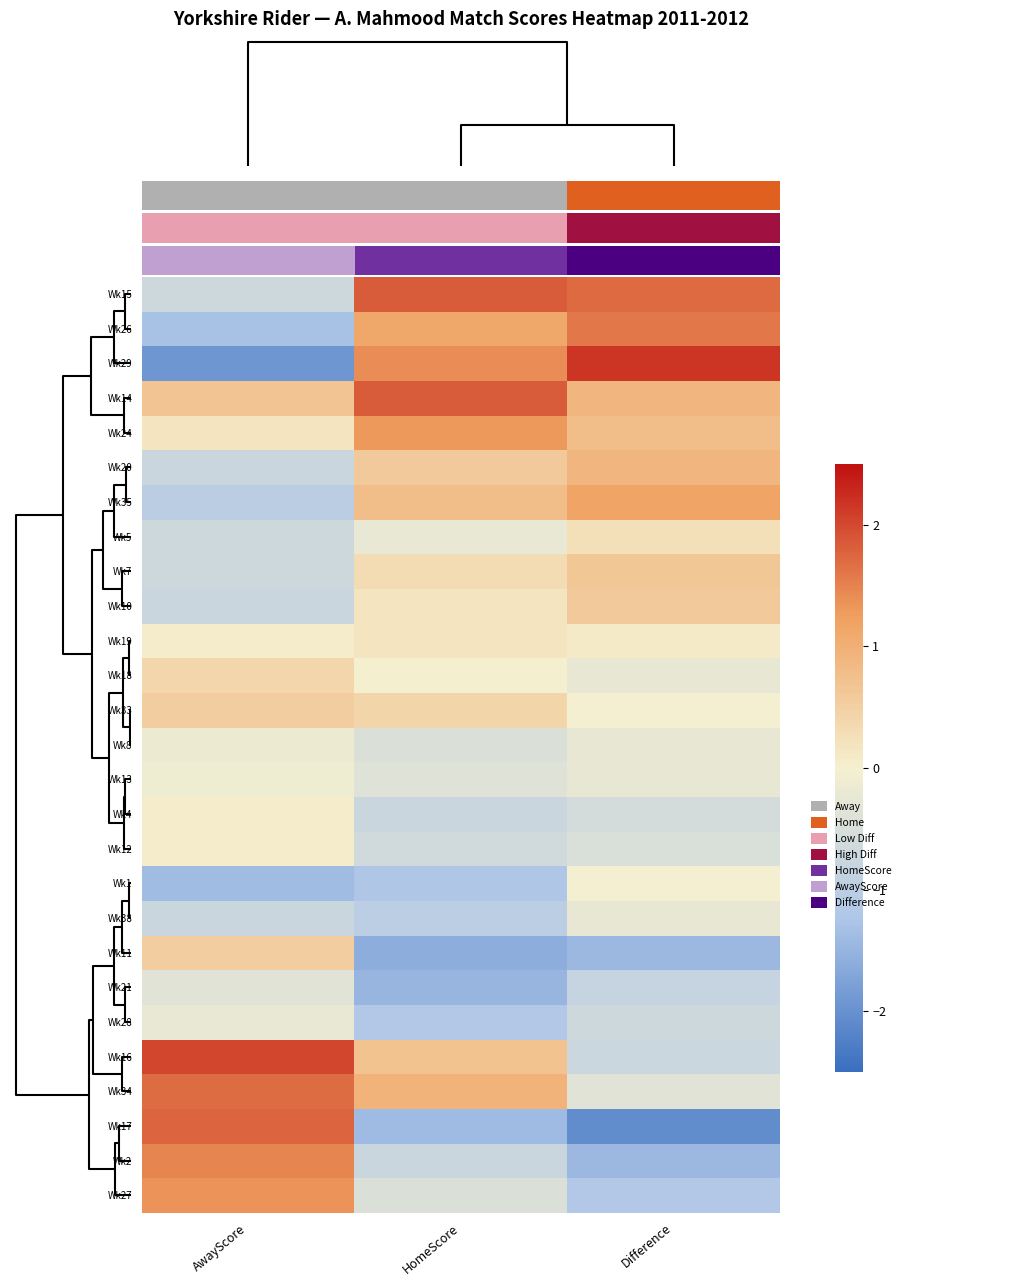

Is it true that Wk27 equals 0.8 at AwayScore?

False